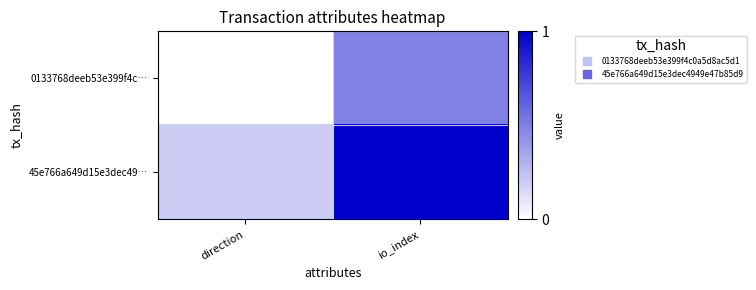

Rank the series by their maximum value, from highest to lowest.

45e766a649d15e3dec49…, 0133768deeb53e399f4c…